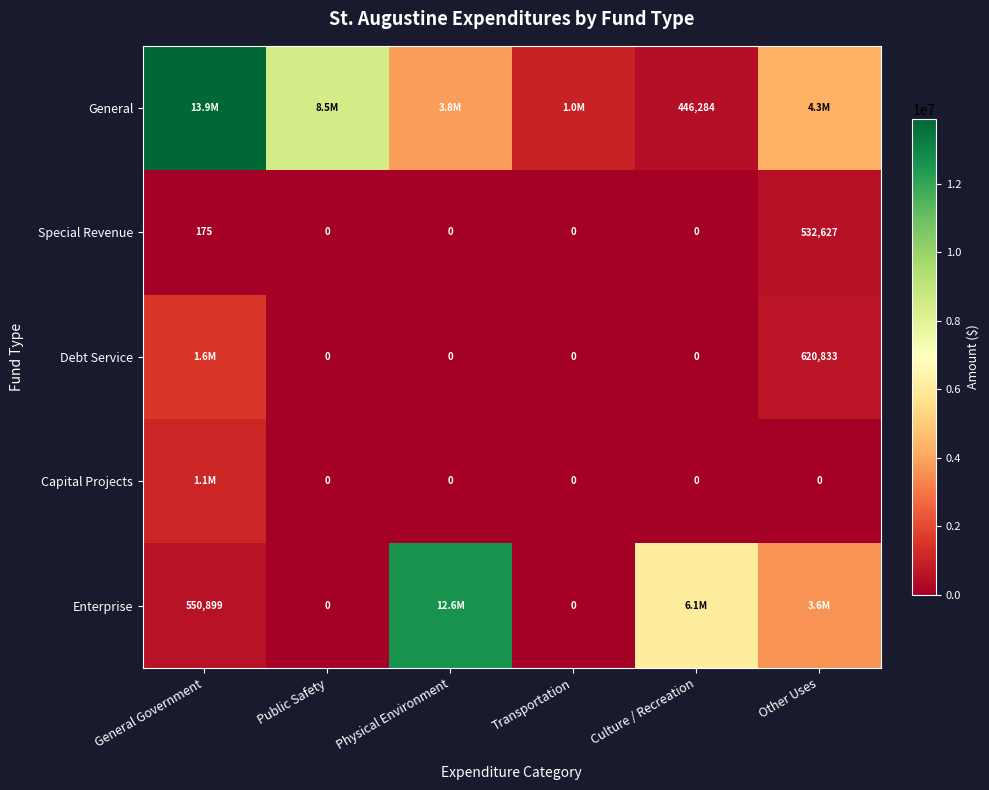

The value of General at Culture / Recreation is 446284. True or false?

True